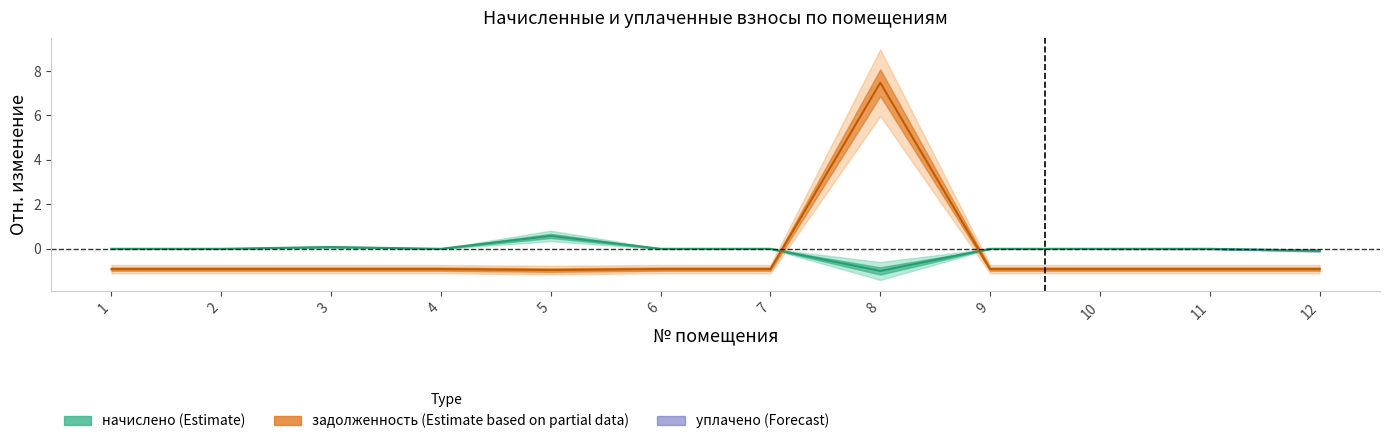

What is the maximum value for задолженность (Estimate based on partial data)?

7.5